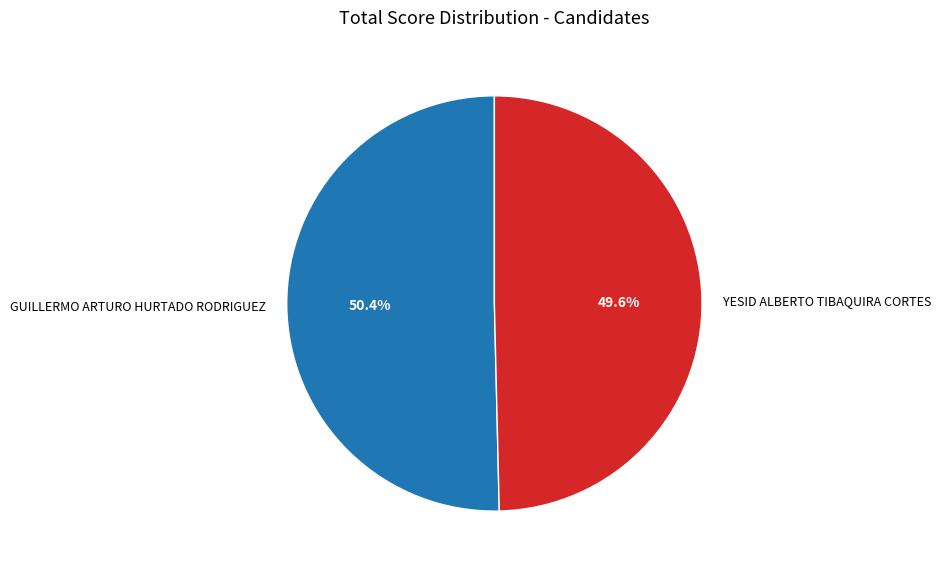

Between GUILLERMO ARTURO HURTADO RODRIGUEZ and YESID ALBERTO TIBAQUIRA CORTES, which is larger?

GUILLERMO ARTURO HURTADO RODRIGUEZ